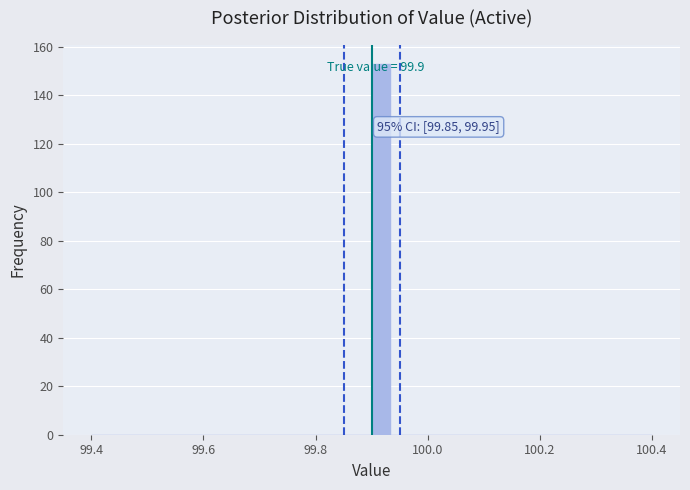

Around what value on the x-axis is the tallest bar? Give the approximate position of its centre, as read against the axis.

99.92